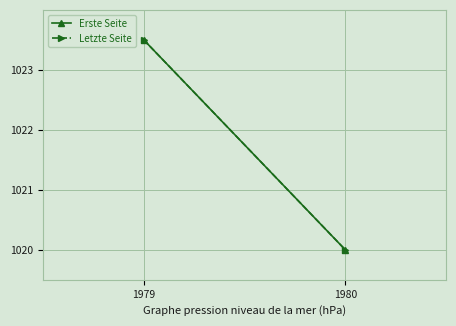

What is the approximate value of Letzte Seite at 1980?

1020.0